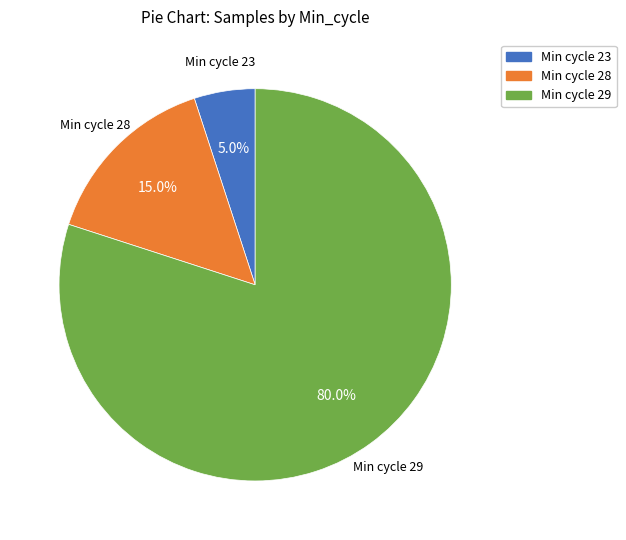

Which slice is the largest?

Min cycle 29